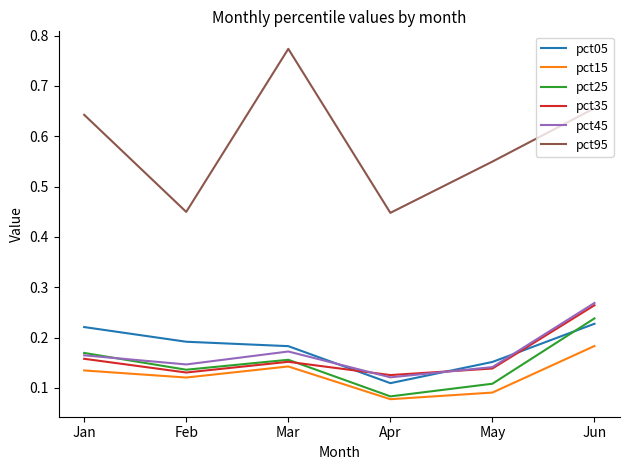

List the labels in order of pct25 value, largest first.

Jun, Jan, Mar, Feb, May, Apr